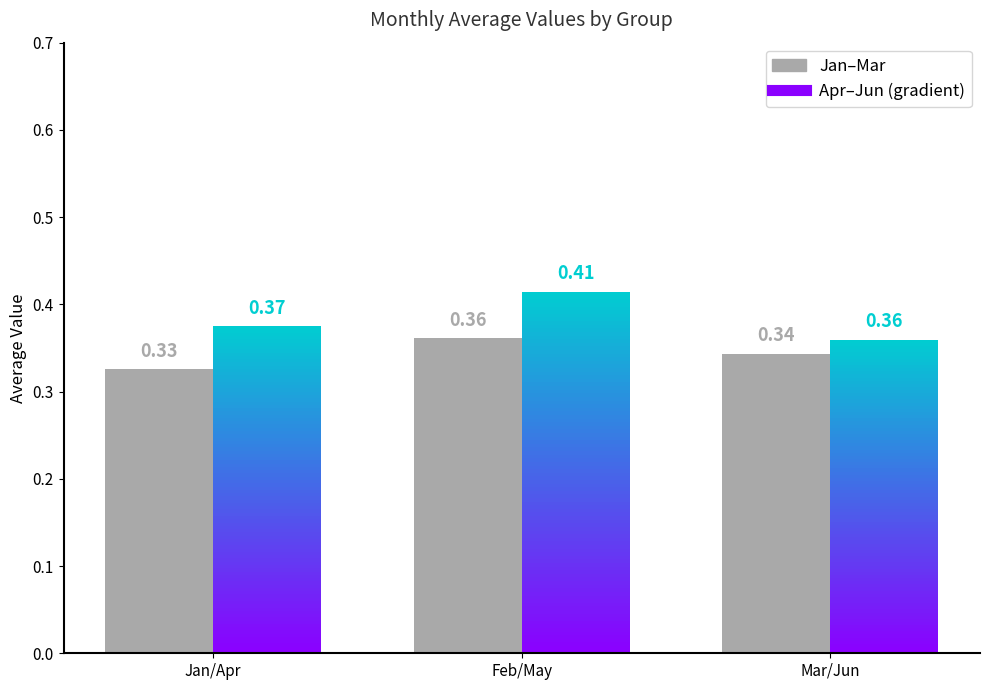

List the labels in order of value, smallest first.

Jan/Apr, Mar/Jun, Feb/May